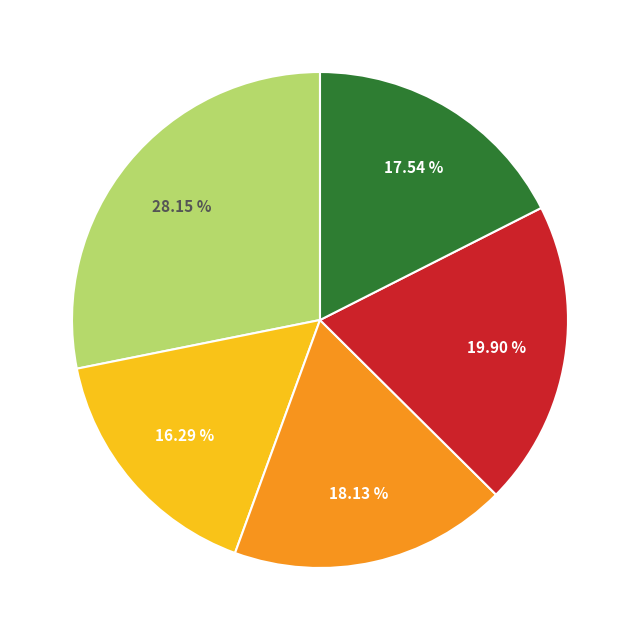

Does any single category account for the majority?

No